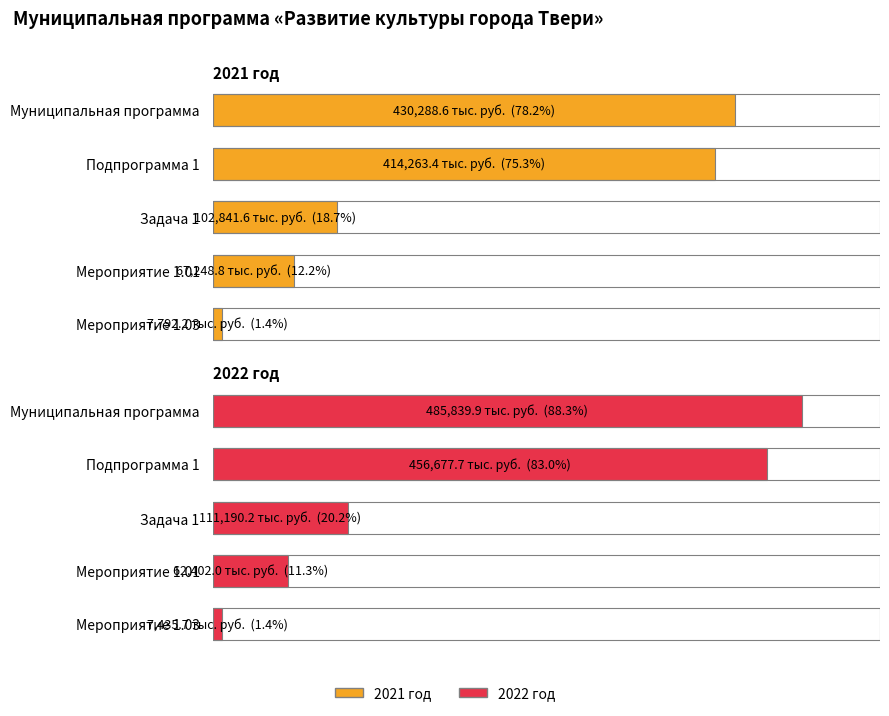

At which label is 2022 год closest to 246637?

Задача 1